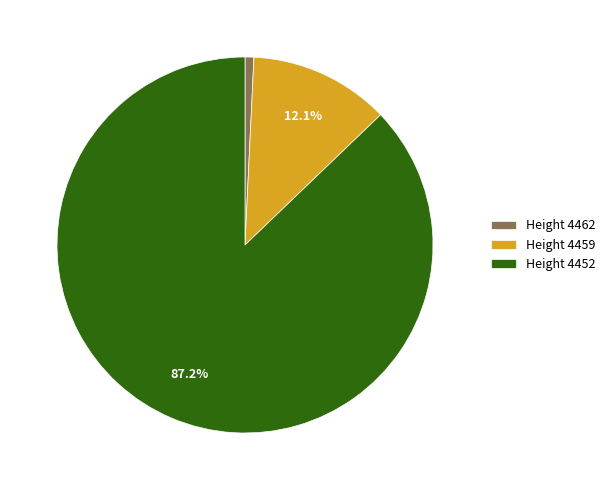

How many slices are in this pie chart?

3